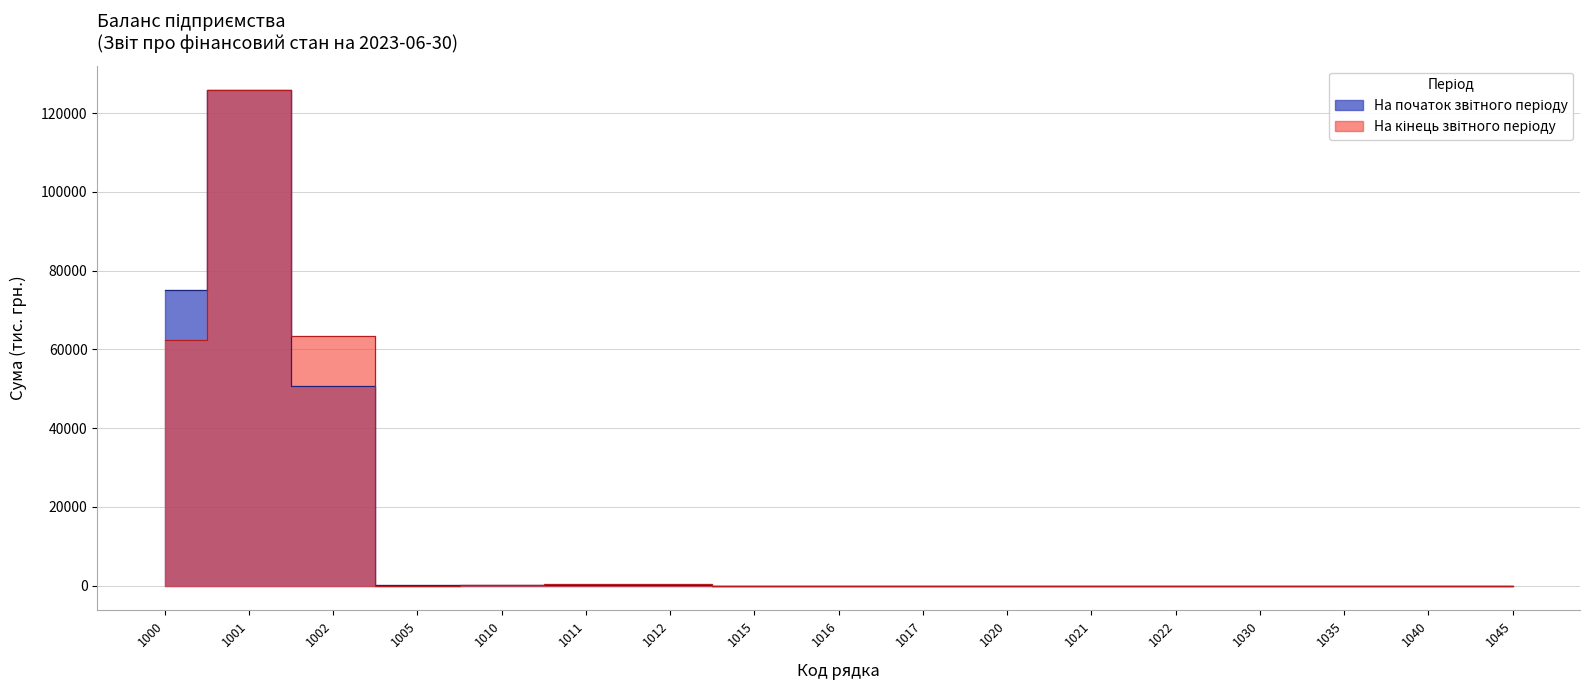

True or false: На кінець звітного періоду has more than 0 interior local peaks.

True